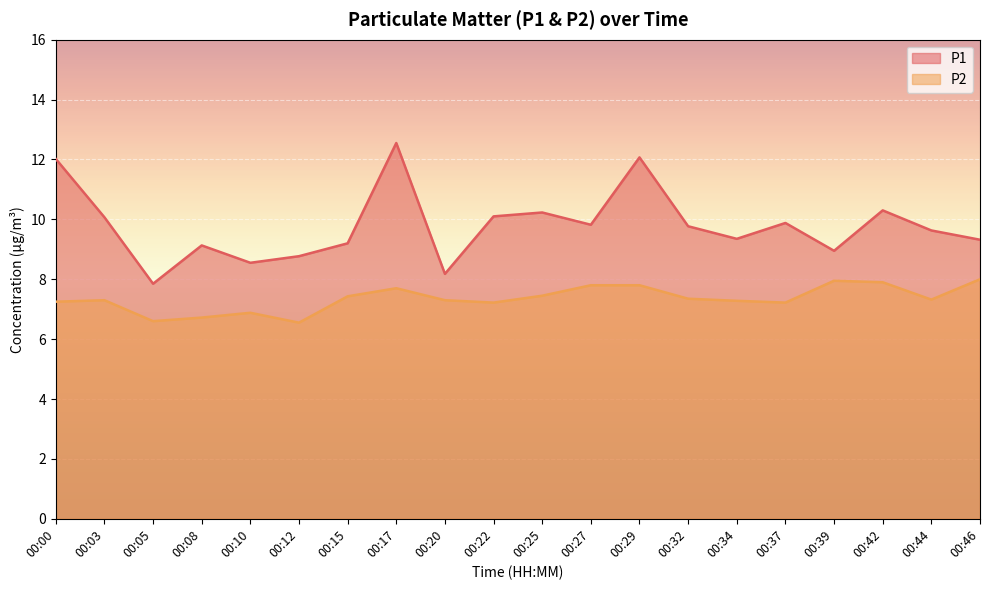

Does the chart display data point markers on the line(s)?

No